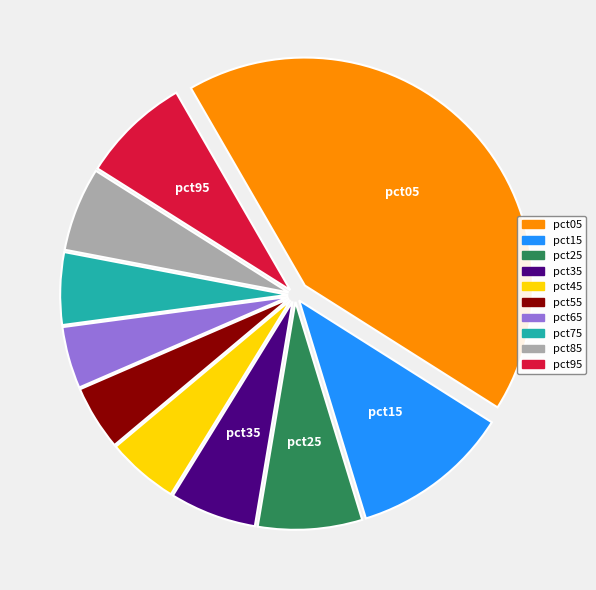

The pct35 slice represents 19% of the pie. True or false?

False